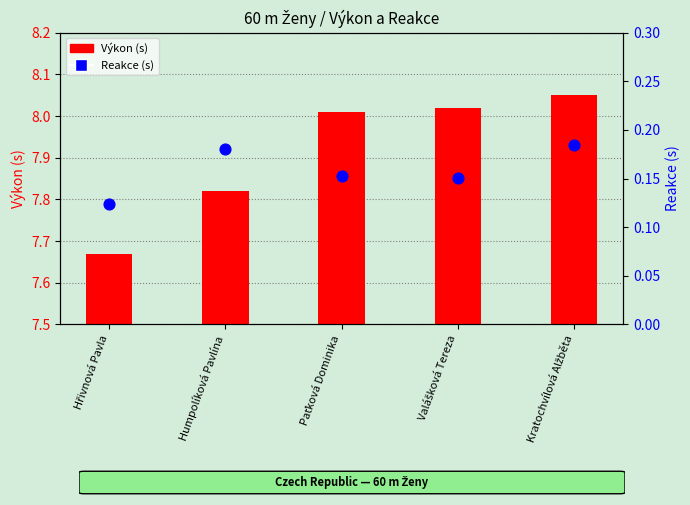

At which category is the sum across all series the highest?

Kratochvílová Alžběta